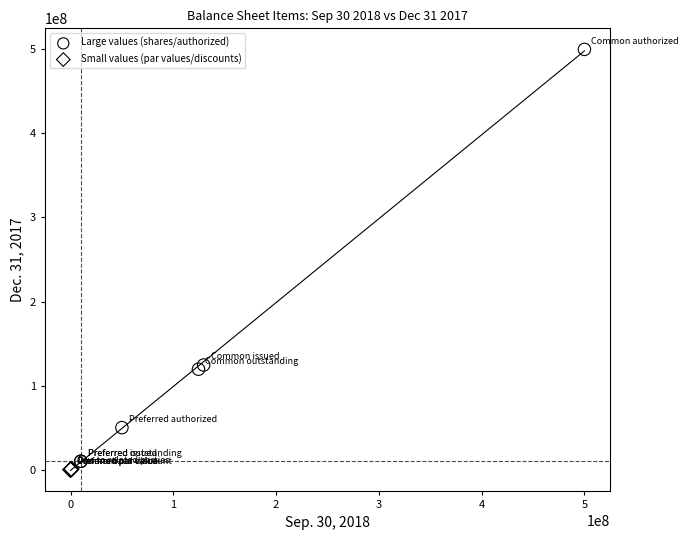

What are all the series names shown in the legend?

Large values (shares/authorized), Small values (par values/discounts)